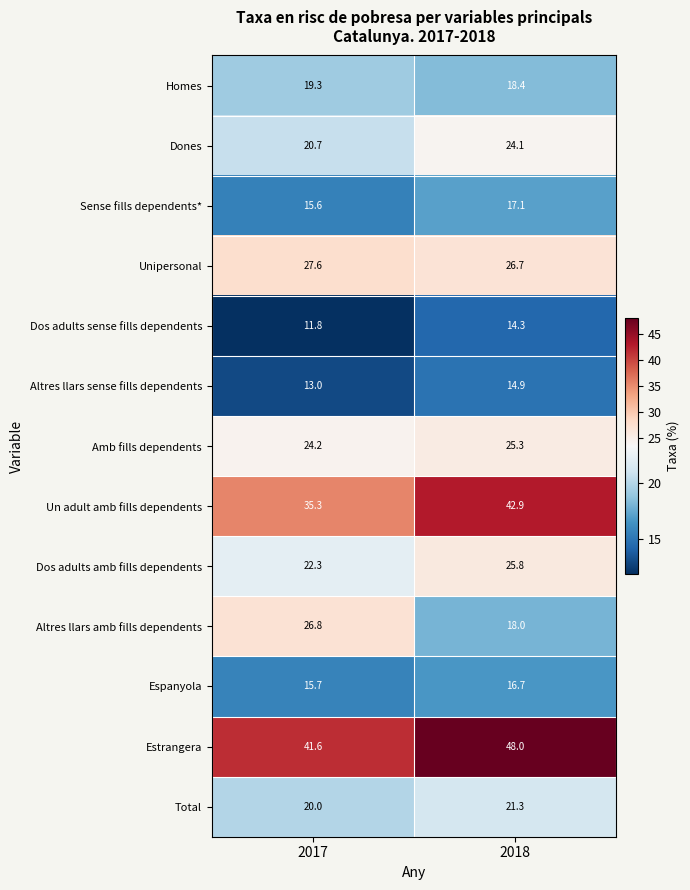

Which label corresponds to the smallest value in the chart?

2017